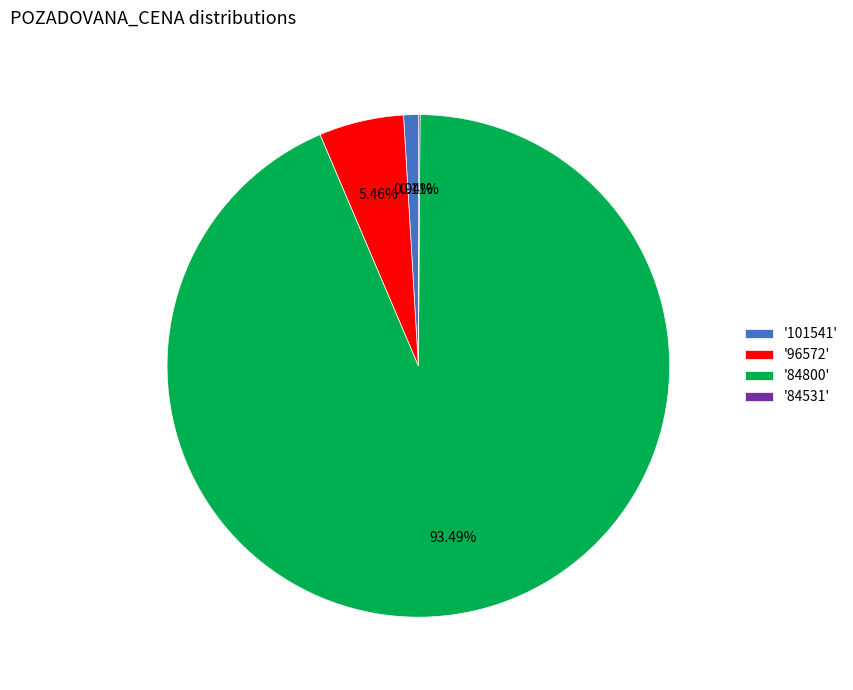

Which has a higher value, '84800' or '96572'?

'84800'